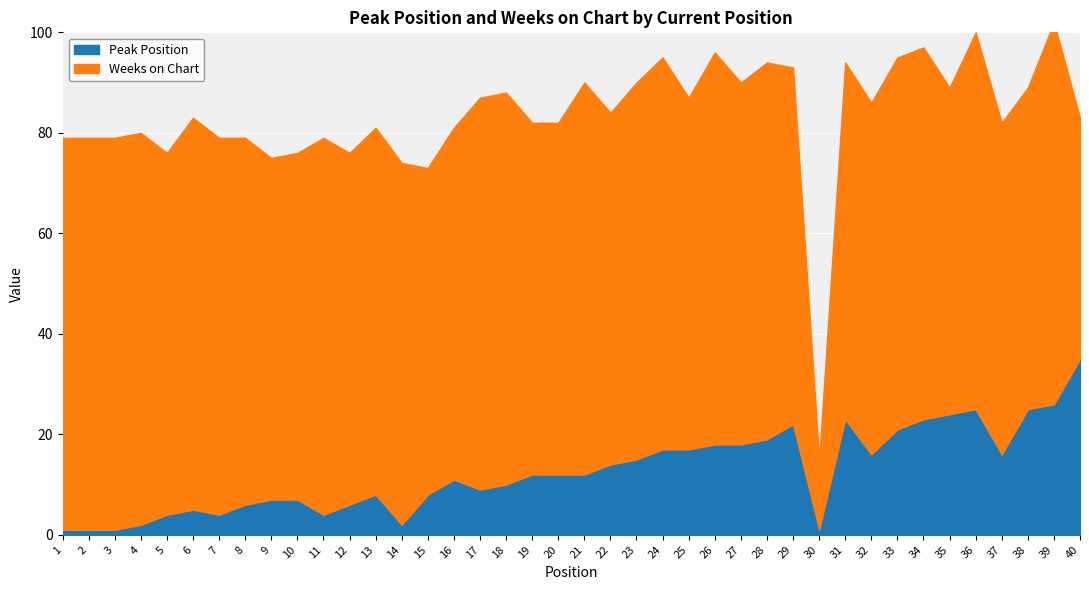

List the series in order of their peak value, highest first.

Weeks on Chart, Peak Position